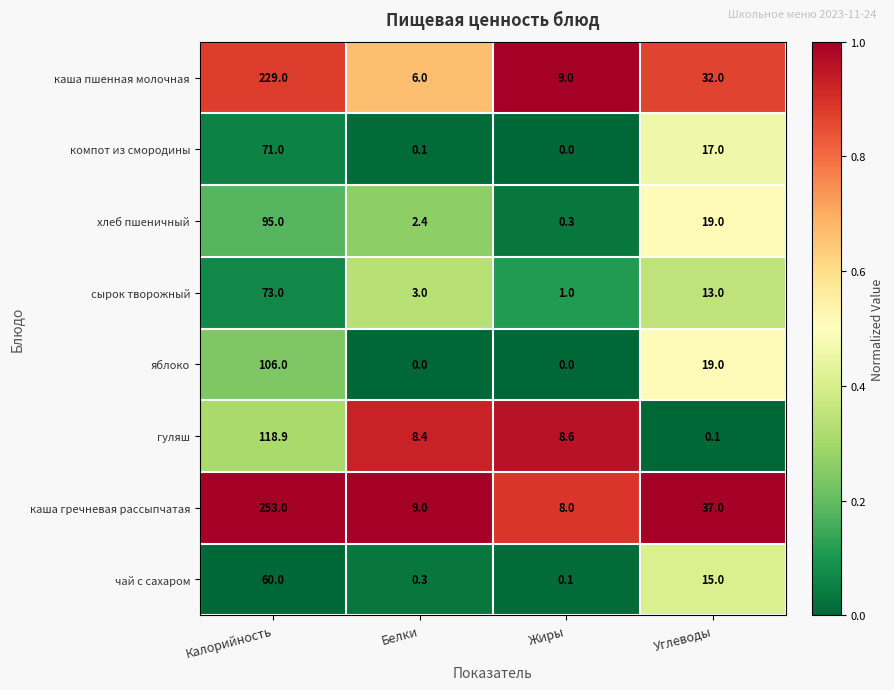

Which category has the lowest value in the хлеб пшеничный series?

Жиры